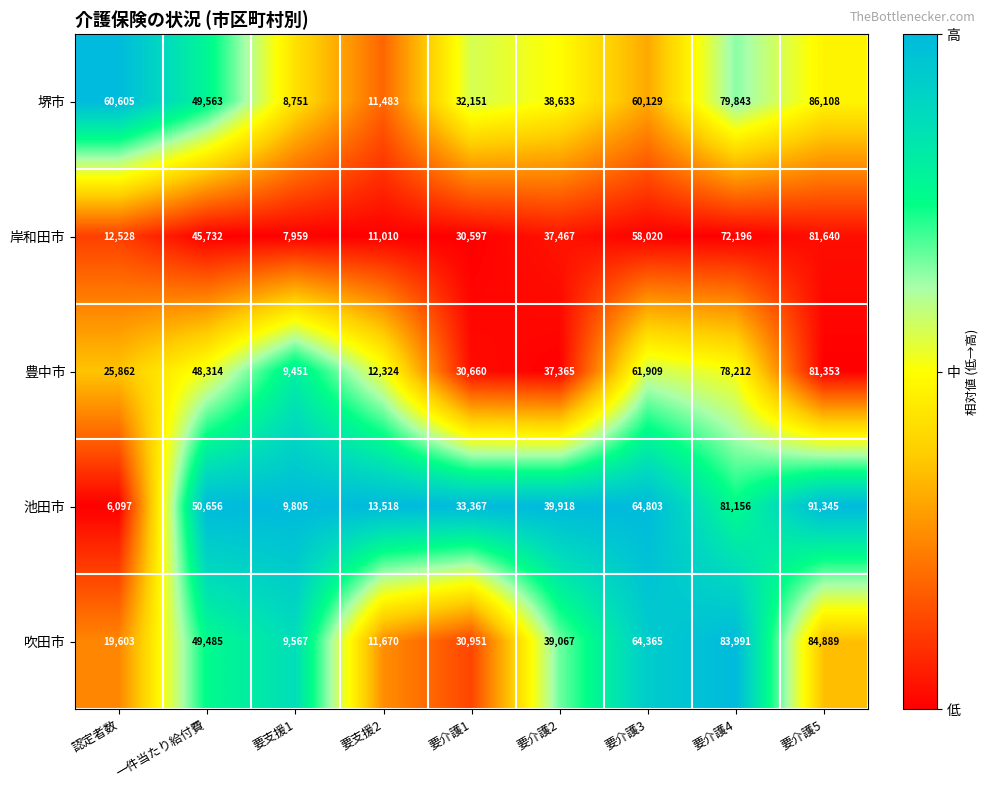

Which label corresponds to the largest value in the chart?

要介護5